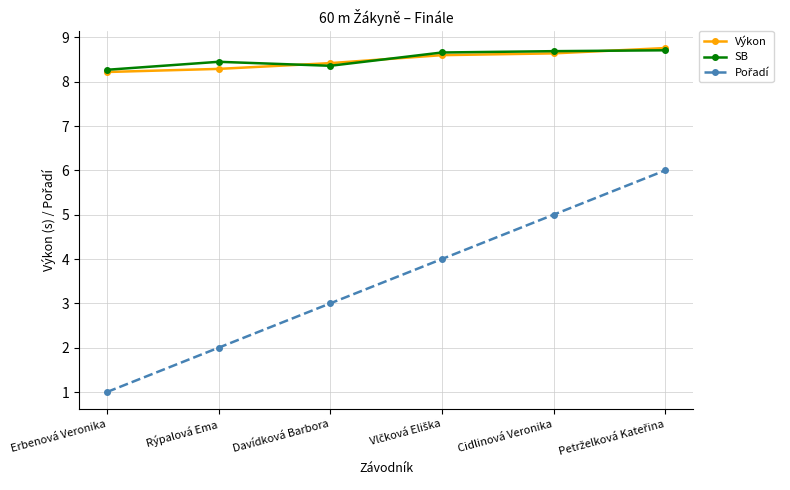

What is the label of the 2nd point from the right?

Cidlinová Veronika